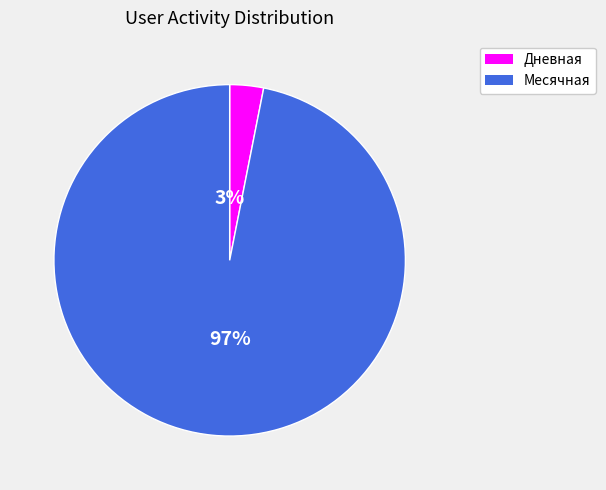

Does any single category account for the majority?

Yes